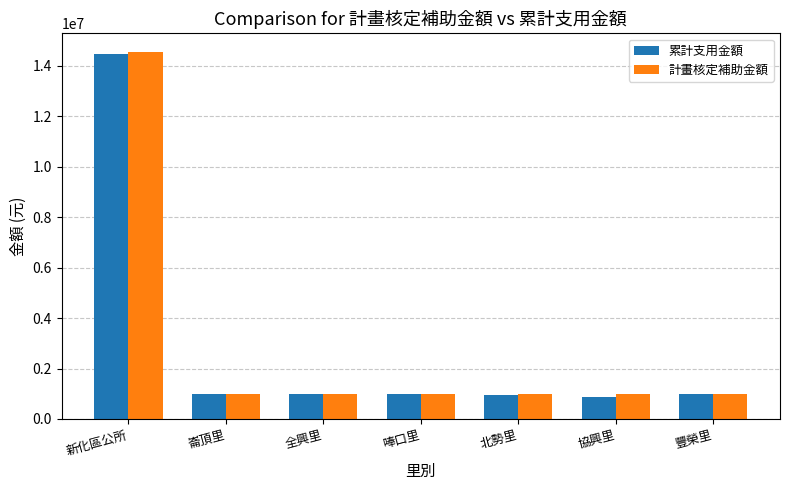

What is the highest value of the 累計支用金額 series?

14446616